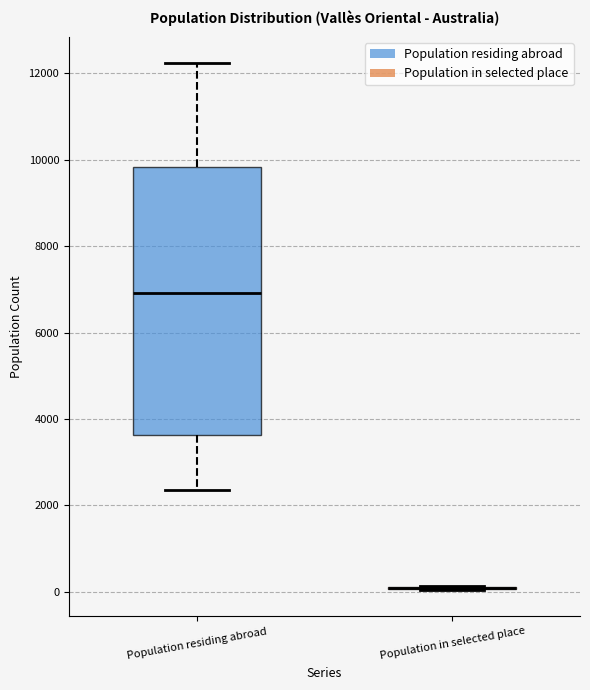

Reading left to right, read every box against the y-axis: the position of its median line, the range the box covers, and the ends of its whiskers. The values are not printed on the chart, so give them approximately, as read against the axis.

Population residing abroad: median 7000, box 3600 to 9800, whiskers 2400 to 12200
Population in selected place: box collapsed to a line at 0, whiskers 0 to 200